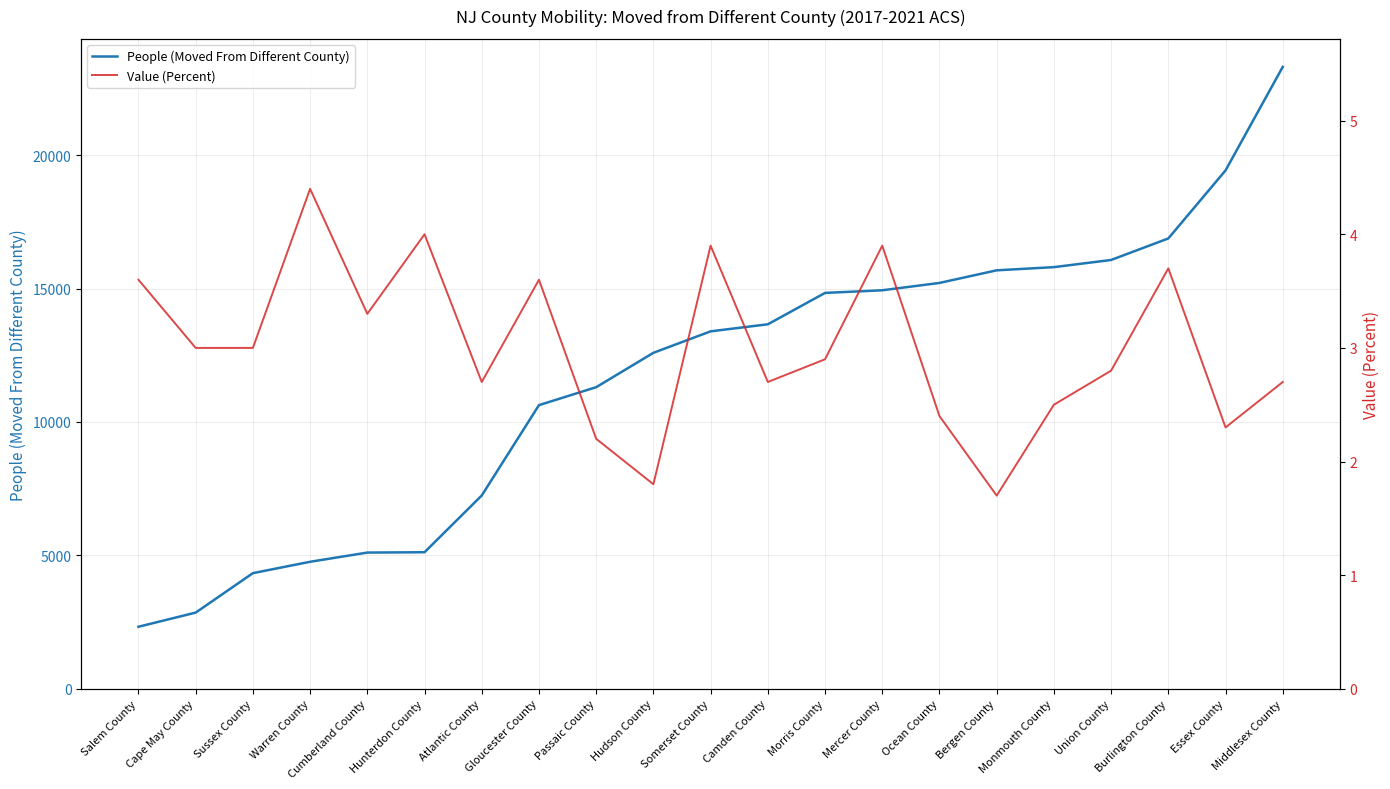

How many lines are shown in the chart?

2